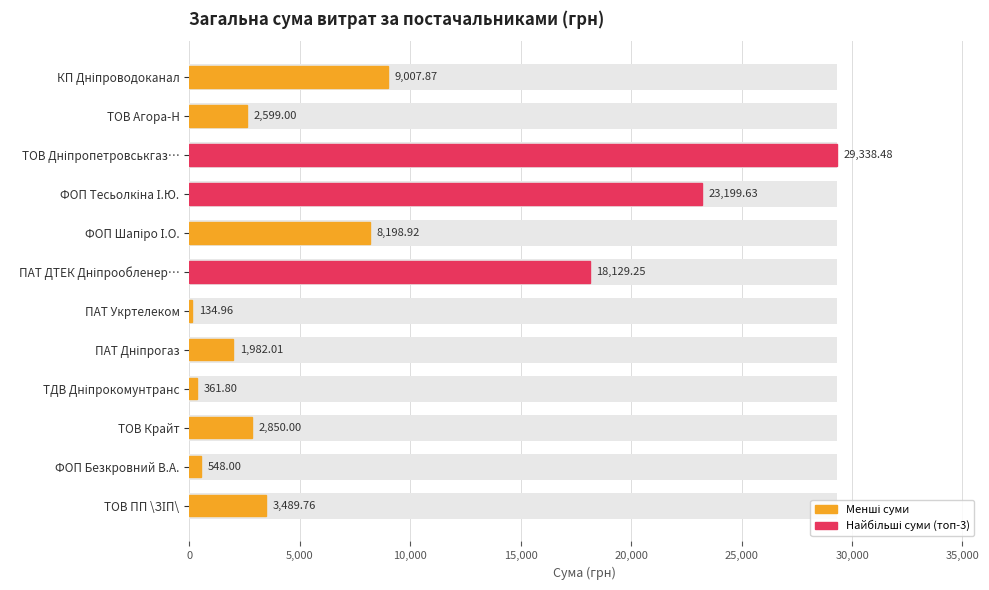

What is the greatest value displayed?

29338.5